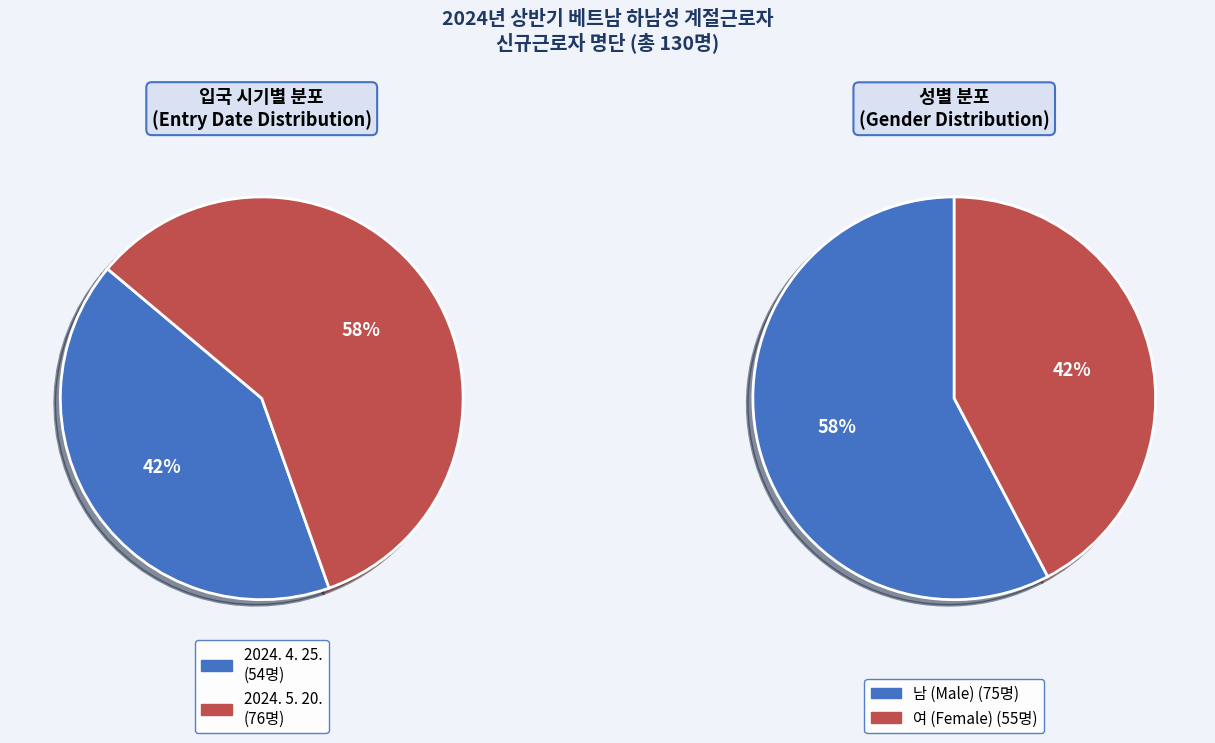

Is 2024. 5. 20. the majority of the pie?

Yes